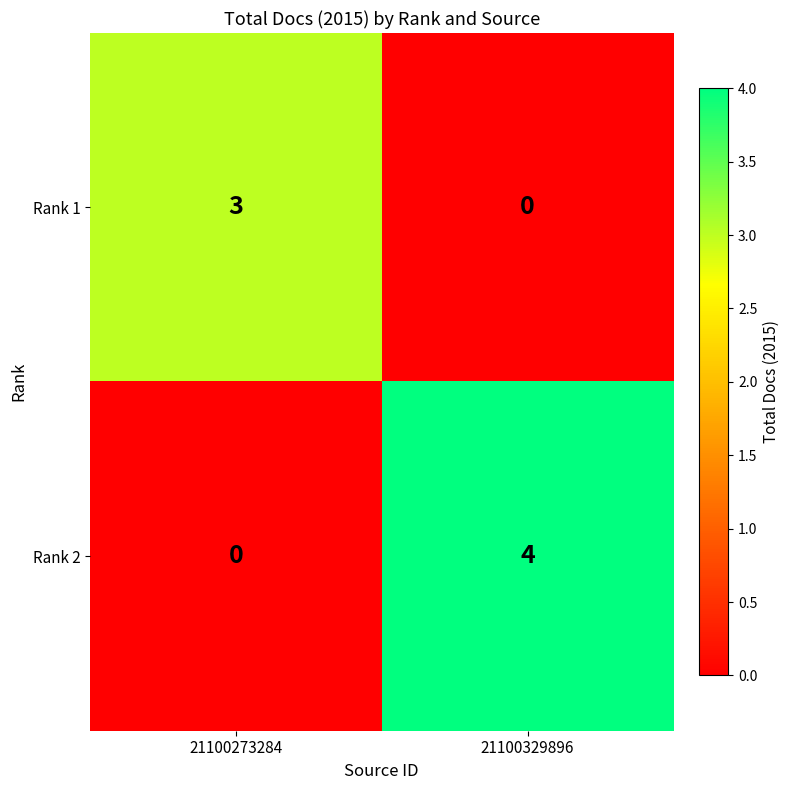

At how many categories does at least one series exceed 1?

2